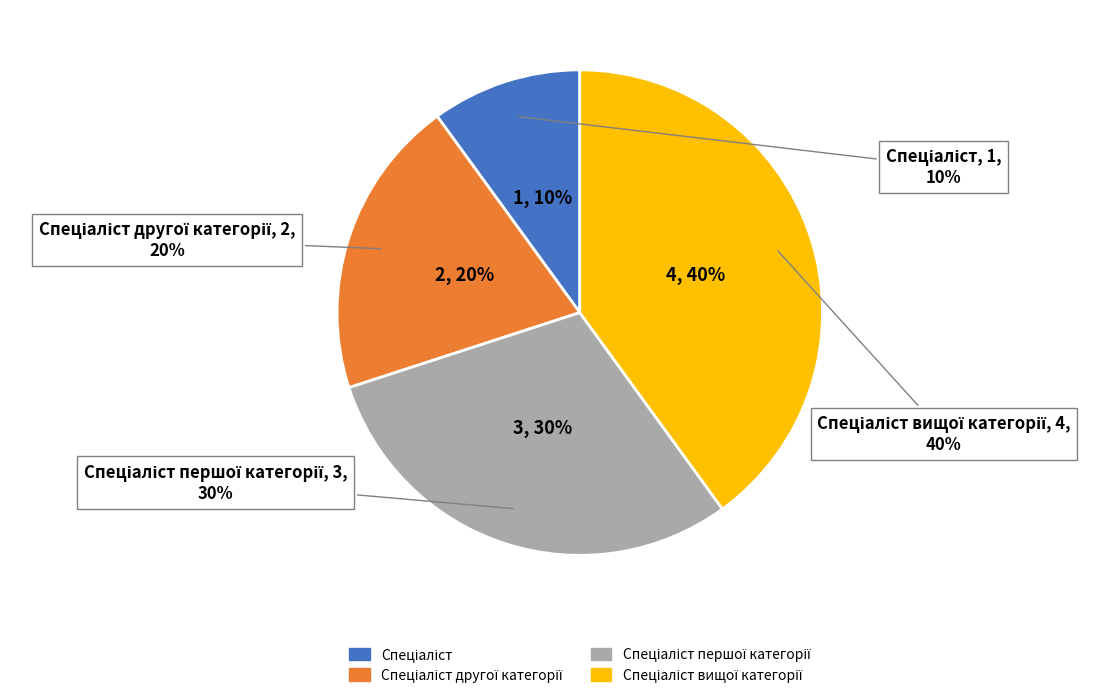

To the nearest percent, what portion does Спеціаліст represent?

10%